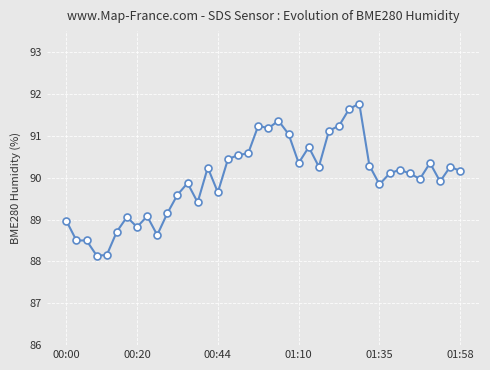

What is the difference between the second highest and minimum values?

3.5